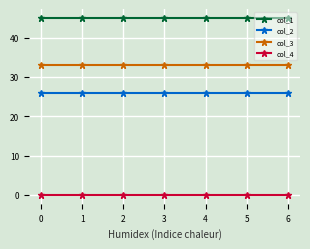

Which series has the largest total across all categories?

col_1